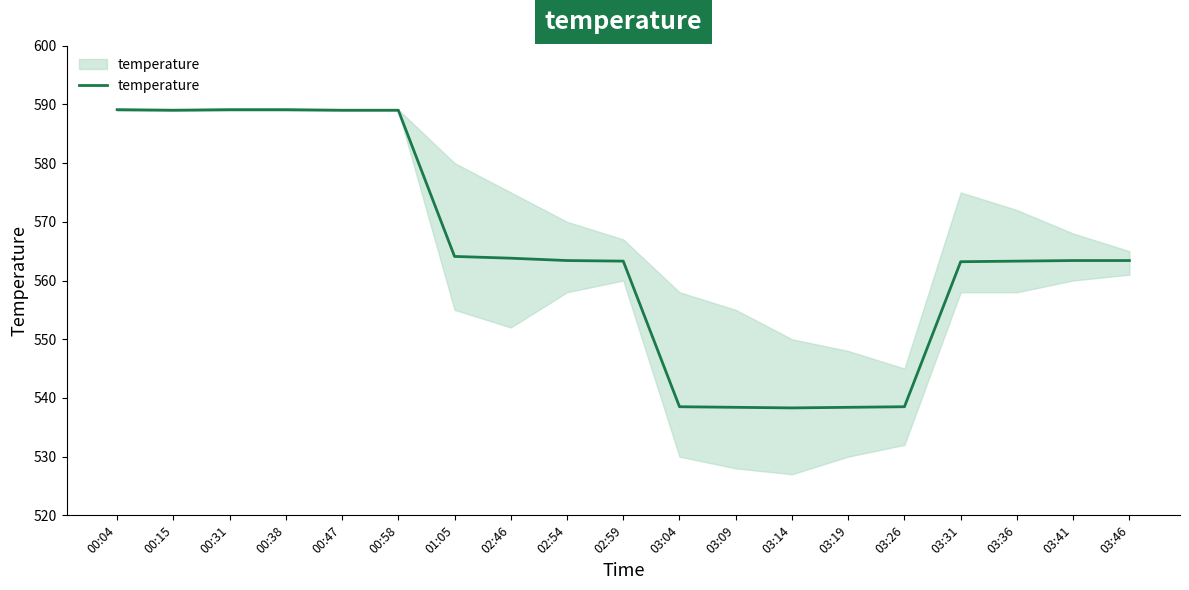

Reading left to right, extract all data points from this chart.

589.1	589.0	589.1	589.1	589.0	589.0	564.1	563.8	563.4	563.3	538.5	538.4	538.3	538.4	538.5	563.2	563.3	563.4	563.4